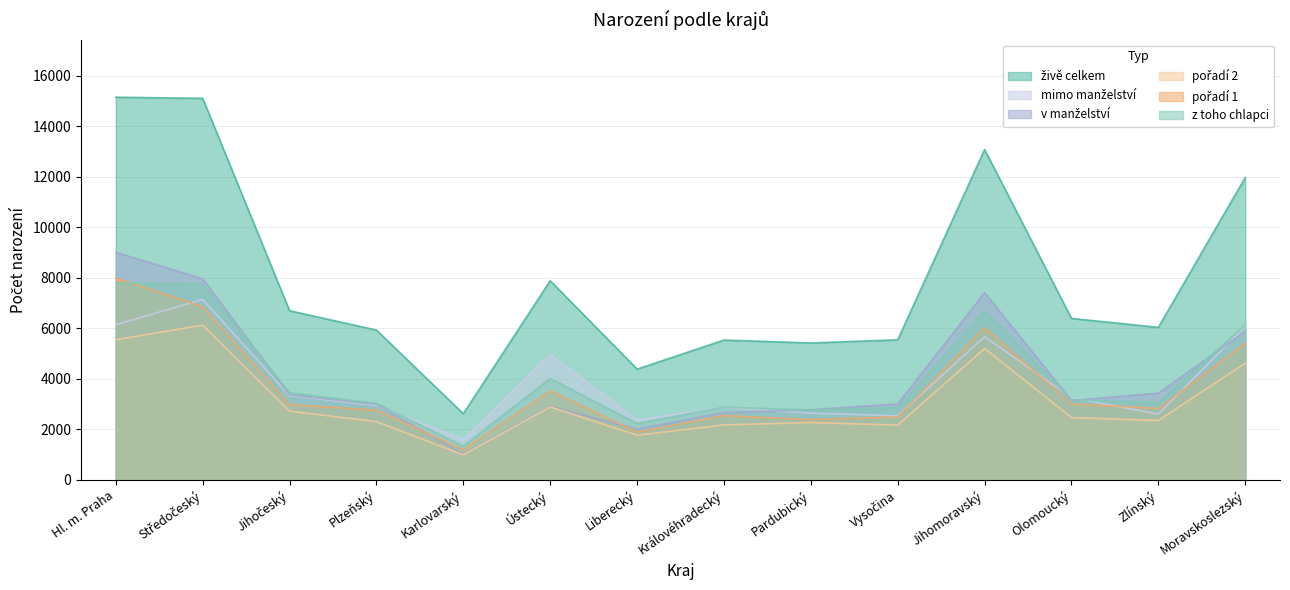

What is the label of the 11th point from the right?

Plzeňský